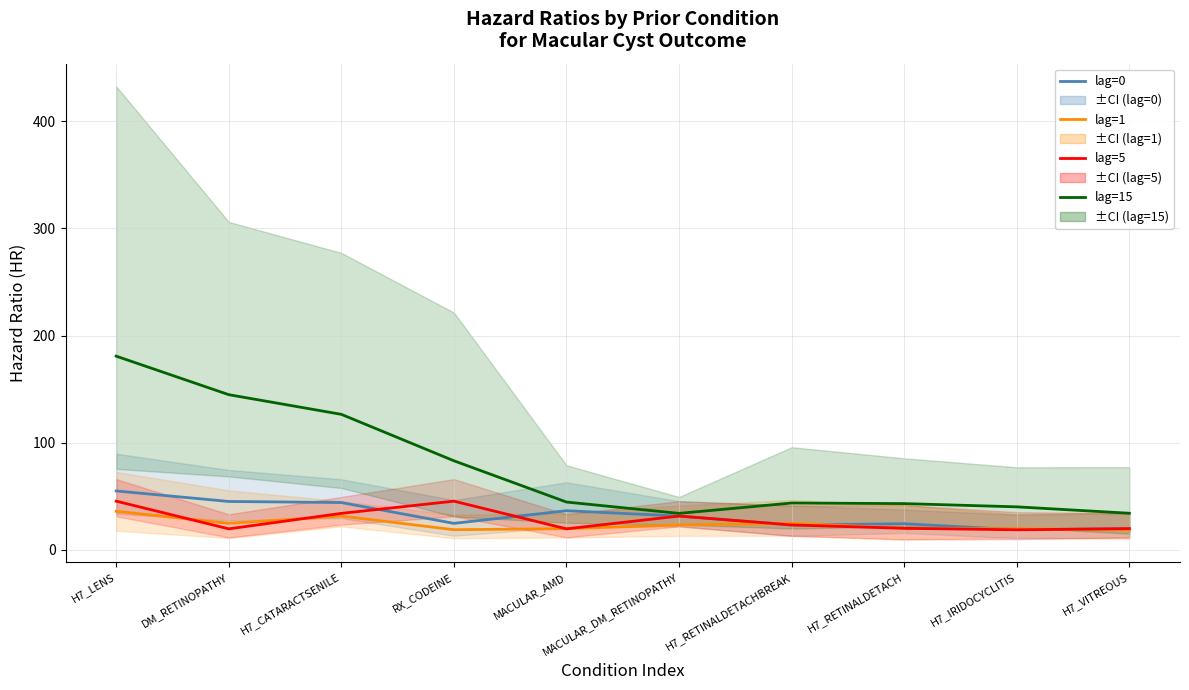

Reading right to left, list all the values displayed in this chart.

lag=0: H7_VITREOUS=19.7	H7_IRIDOCYCLITIS=18.7	H7_RETINALDETACH=24.3	H7_RETINALDETACHBREAK=23.2	MACULAR_DM_RETINOPATHY=31.5	MACULAR_AMD=36.5	RX_CODEINE=24.7	H7_CATARACTSENILE=44.1	DM_RETINOPATHY=45.1	H7_LENS=54.9
lag=1: H7_VITREOUS=18.7	H7_IRIDOCYCLITIS=19.6	H7_RETINALDETACH=20.1	H7_RETINALDETACHBREAK=24.7	MACULAR_DM_RETINOPATHY=23.2	MACULAR_AMD=19.7	RX_CODEINE=18.7	H7_CATARACTSENILE=31.5	DM_RETINOPATHY=24.7	H7_LENS=35.9
lag=5: H7_VITREOUS=19.7	H7_IRIDOCYCLITIS=18.7	H7_RETINALDETACH=20.1	H7_RETINALDETACHBREAK=23.2	MACULAR_DM_RETINOPATHY=31.5	MACULAR_AMD=19.6	RX_CODEINE=45.4	H7_CATARACTSENILE=34.0	DM_RETINOPATHY=19.6	H7_LENS=45.4
lag=15: H7_VITREOUS=34.1	H7_IRIDOCYCLITIS=40.1	H7_RETINALDETACH=43.1	H7_RETINALDETACHBREAK=43.7	MACULAR_DM_RETINOPATHY=34.0	MACULAR_AMD=44.6	RX_CODEINE=83.1	H7_CATARACTSENILE=126.4	DM_RETINOPATHY=144.8	H7_LENS=180.8